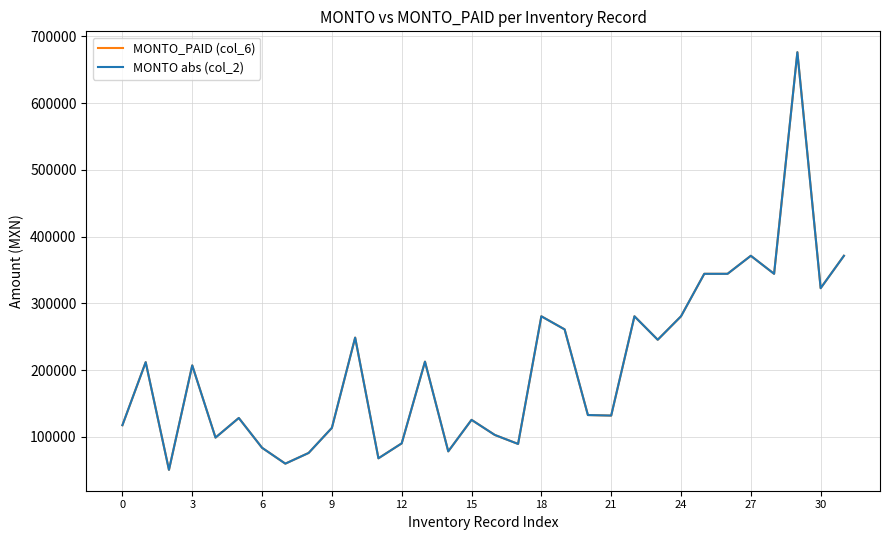

Does the chart display data point markers on the line(s)?

No